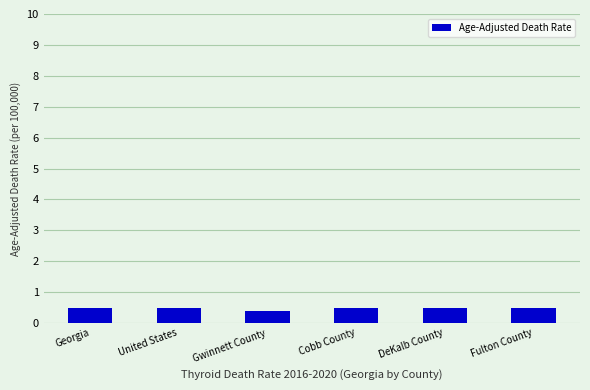

Which has a higher value, Gwinnett County or Fulton County?

Fulton County